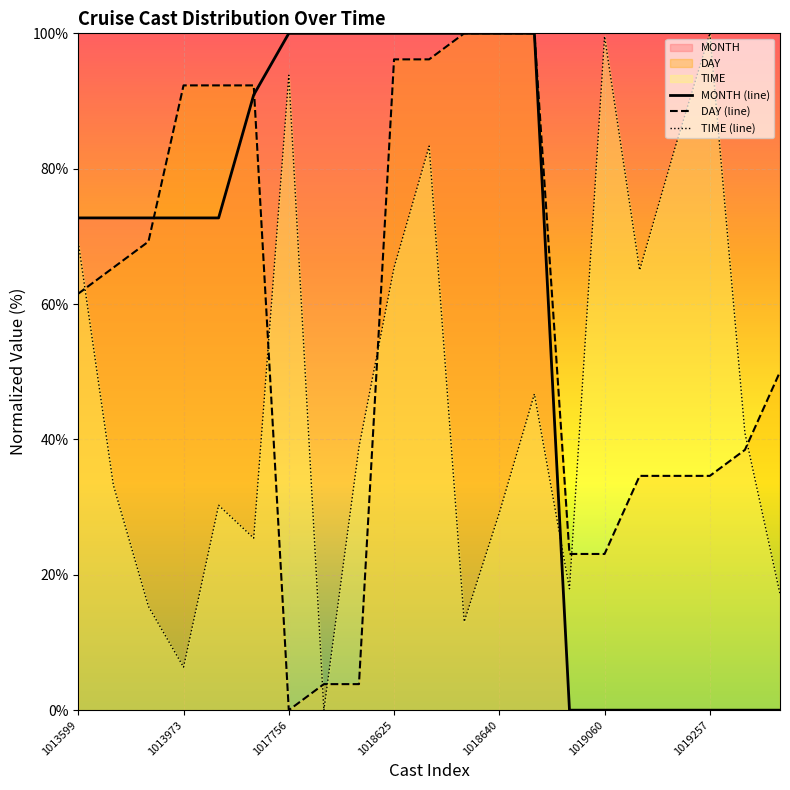

Does the chart display data point markers on the line(s)?

No